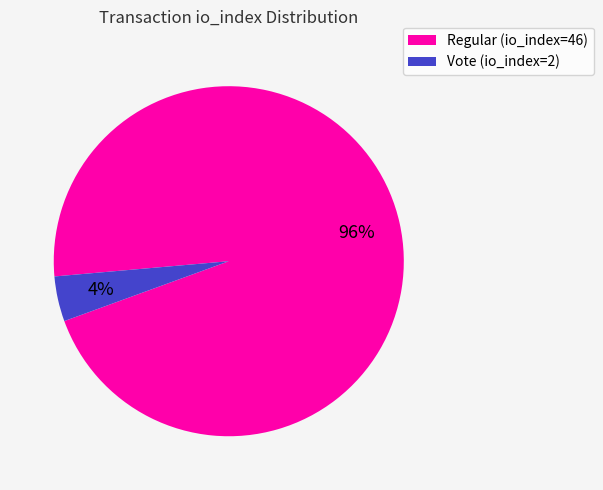

Is it true that Vote (io_index=2) is 4% of the pie?

True